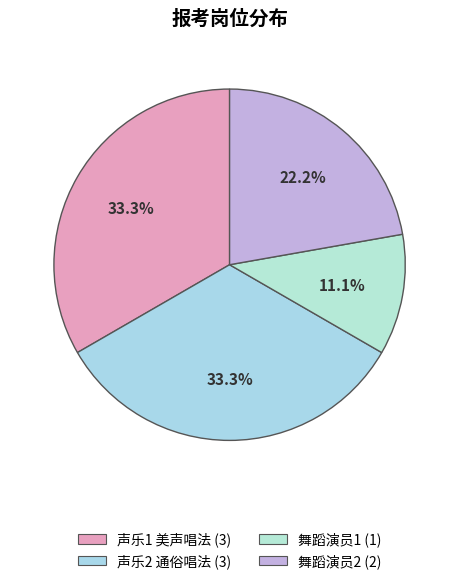

How many slices are in this pie chart?

4